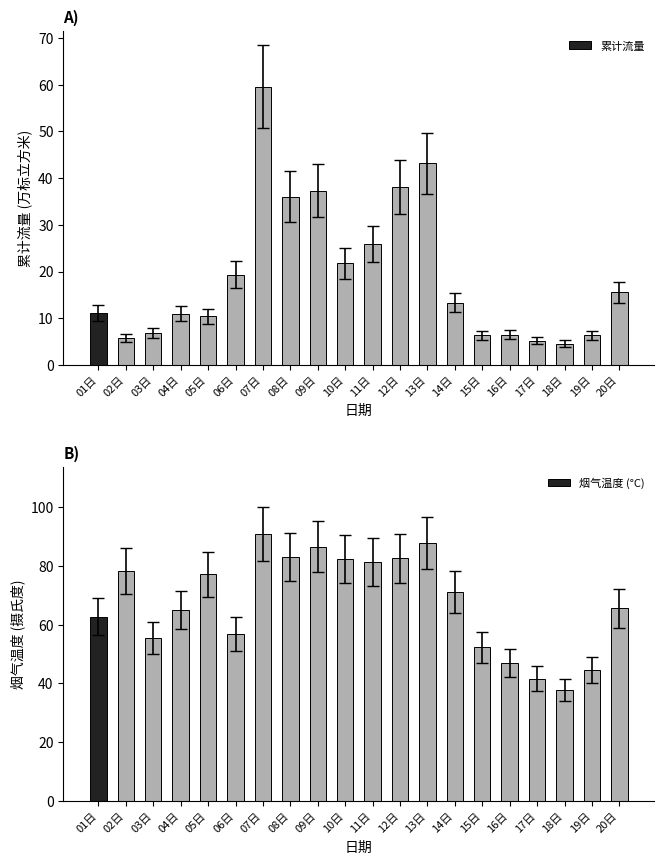

Between 03日 and 09日, which series saw the biggest shift?

烟气温度 (°C)